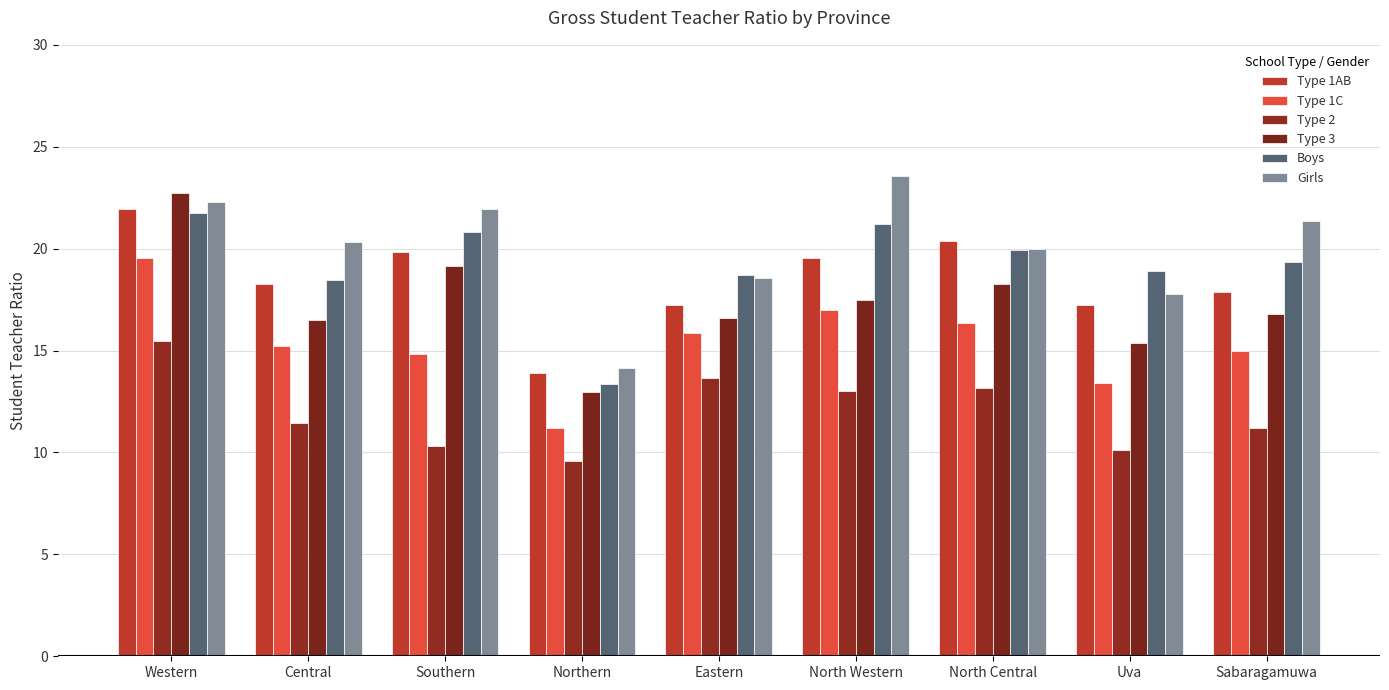

Which category has the lowest value in the Girls series?

Northern